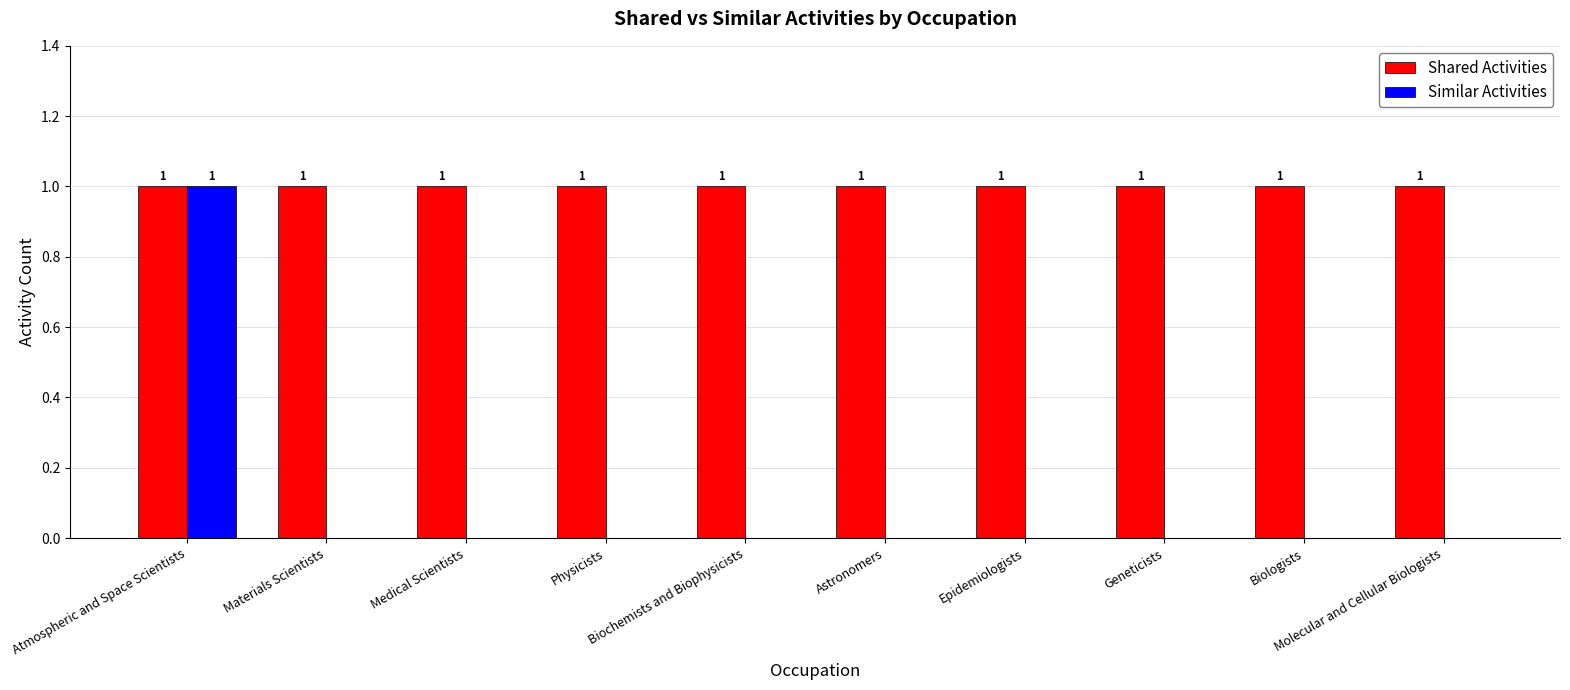

Reading left to right, transcribe all the data shown in this chart.

Shared Activities: Atmospheric and Space Scientists=1	Materials Scientists=1	Medical Scientists=1	Physicists=1	Biochemists and Biophysicists=1	Astronomers=1	Epidemiologists=1	Geneticists=1	Biologists=1	Molecular and Cellular Biologists=1
Similar Activities: Atmospheric and Space Scientists=1	Materials Scientists=0	Medical Scientists=0	Physicists=0	Biochemists and Biophysicists=0	Astronomers=0	Epidemiologists=0	Geneticists=0	Biologists=0	Molecular and Cellular Biologists=0